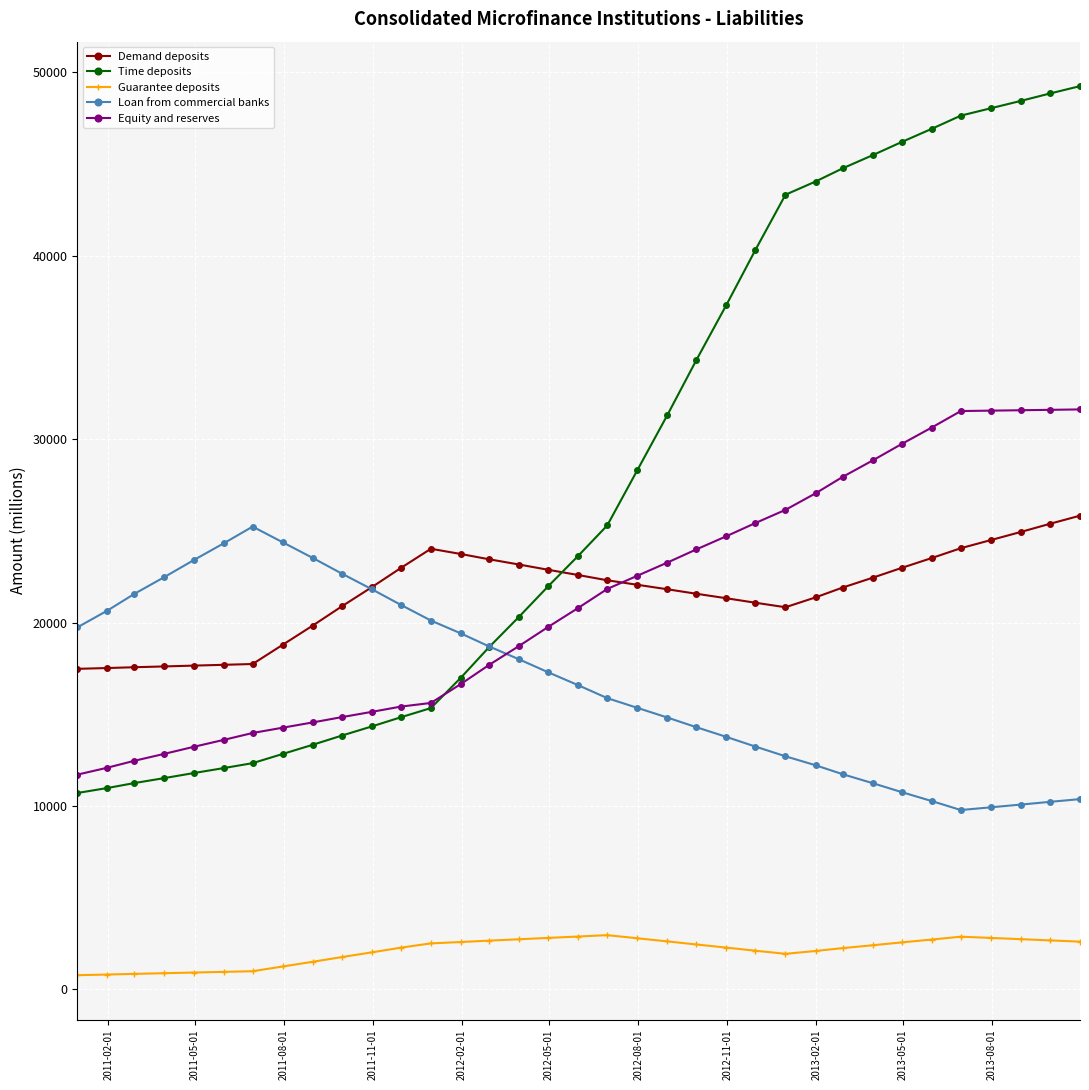

What is the highest value of the Guarantee deposits series?

2957.6